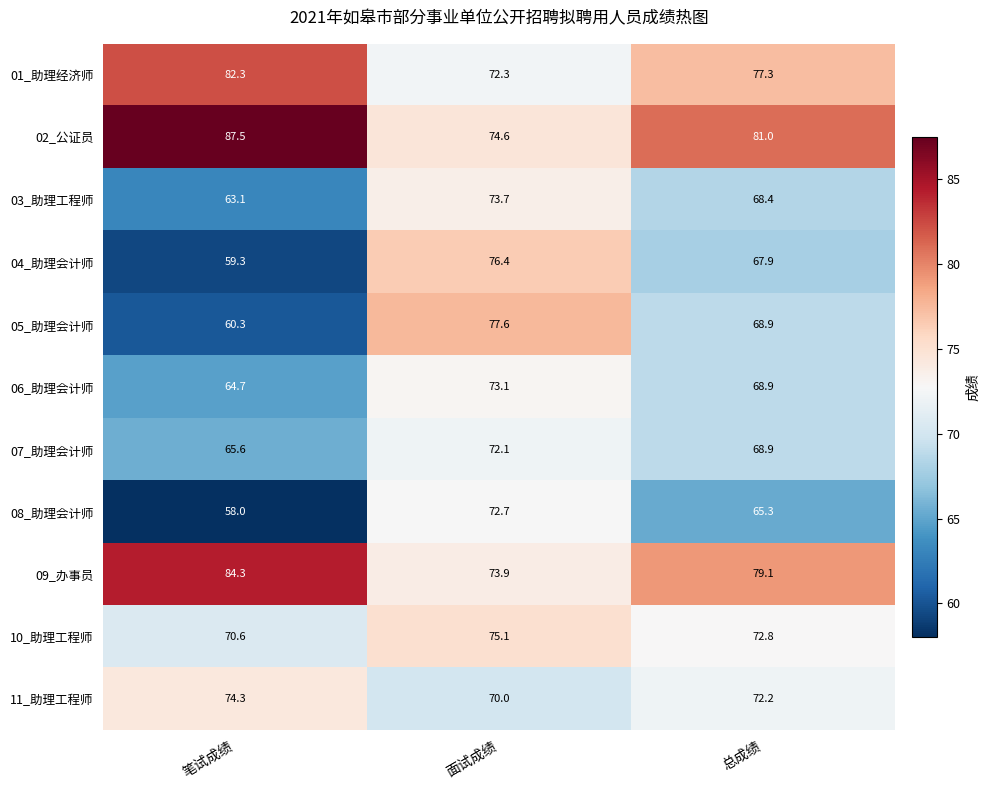

Which series has the largest range (max minus min)?

05_助理会计师